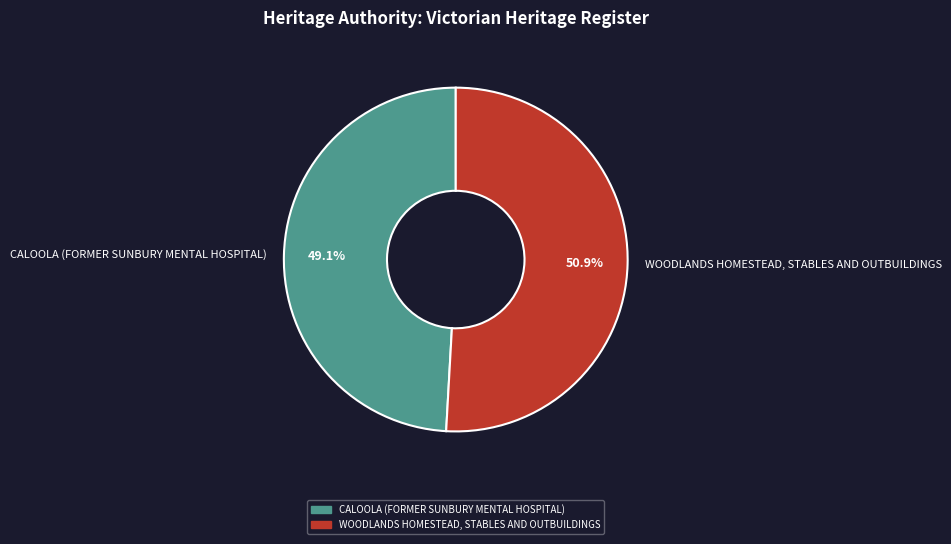

To the nearest percent, what percentage of the pie is WOODLANDS HOMESTEAD, STABLES AND OUTBUILDINGS?

51%